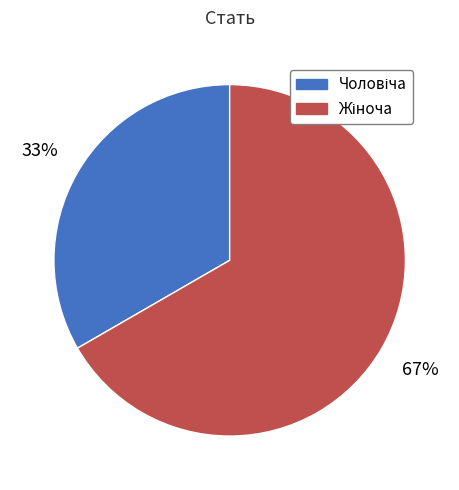

Is there a majority slice in this chart?

Yes